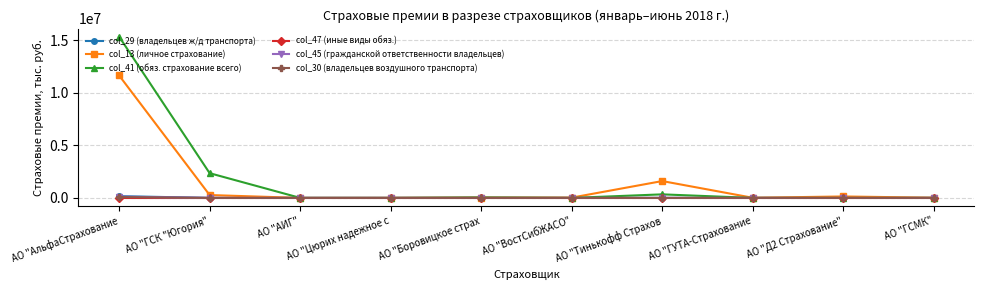

At which category does the chart reach its peak across all series?

АО "АльфаСтрахование